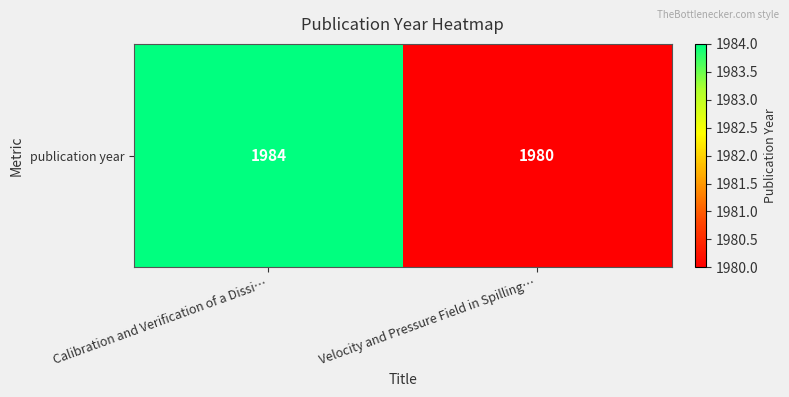

Reading left to right, what are all the values shown in this chart?

1984	1980